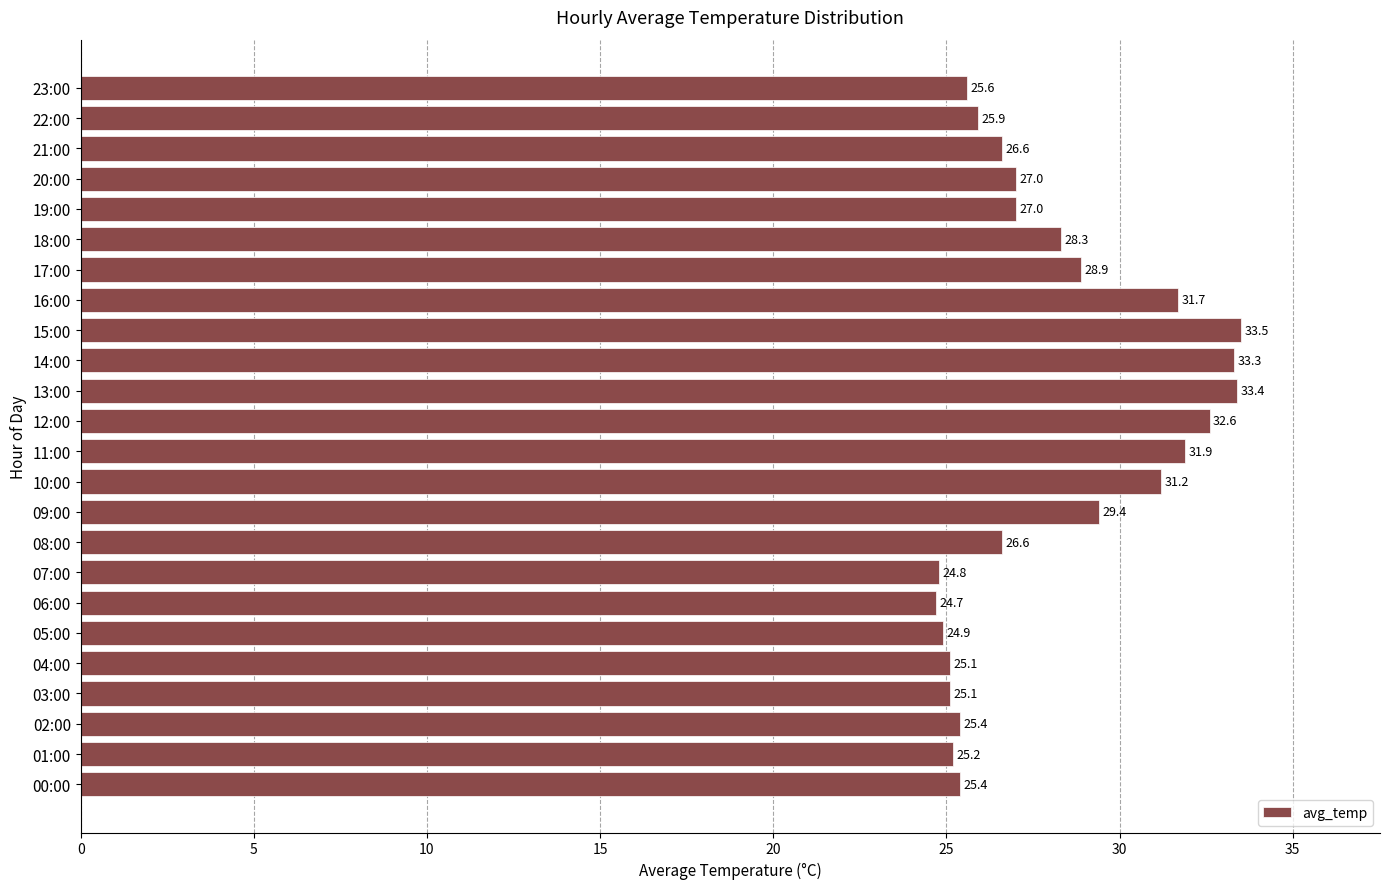

What is the smallest value displayed?

24.7